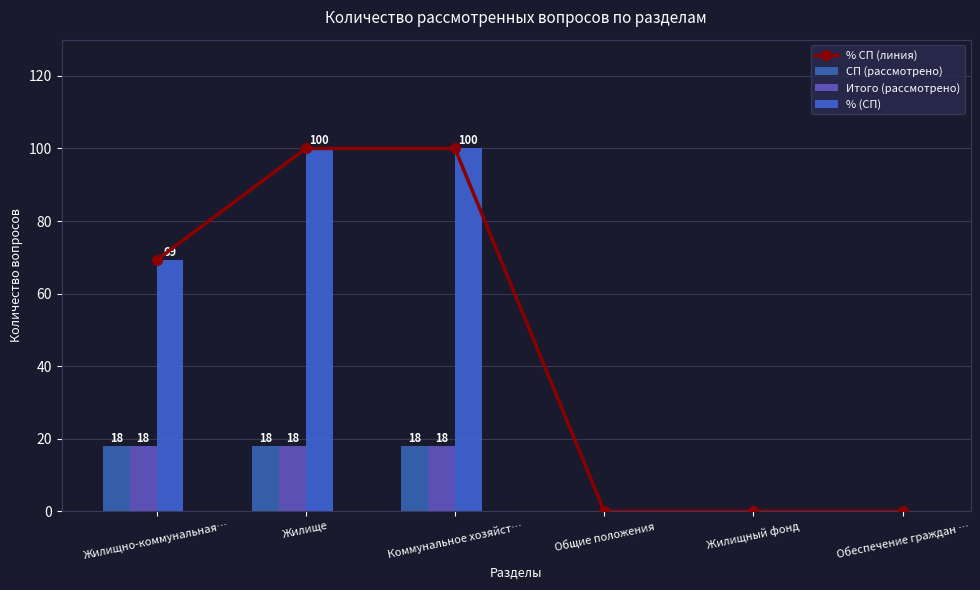

What is the average value of the % СП (линия) series?

44.9